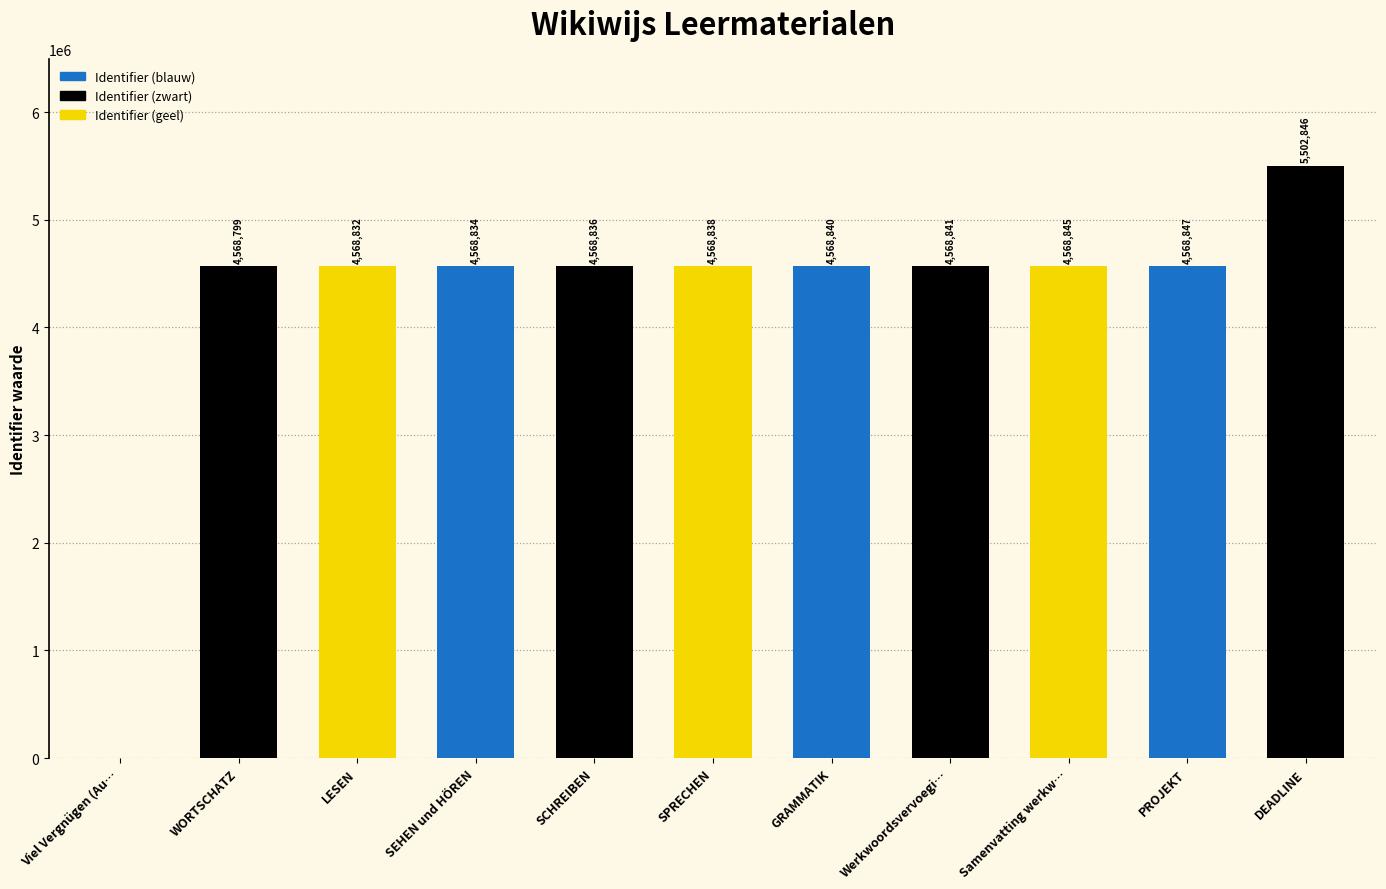

What is the maximum value shown in the chart?

5502846